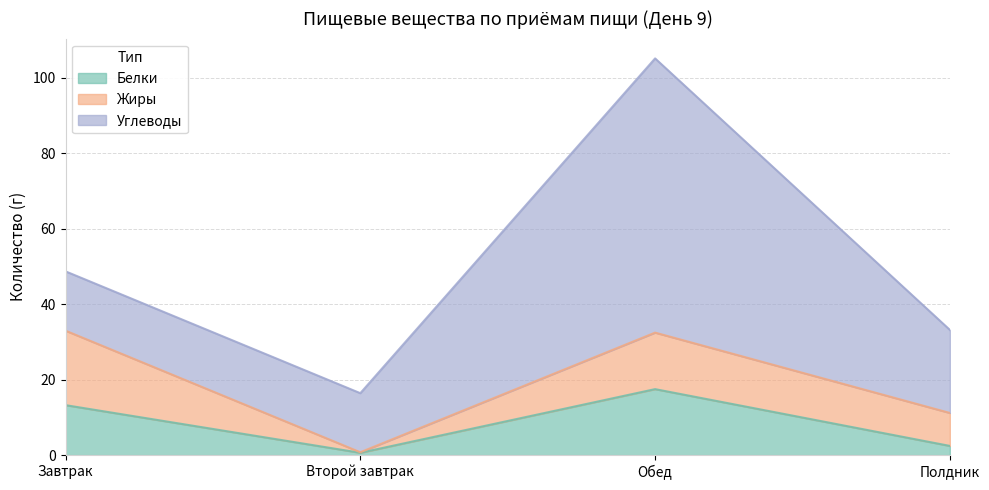

How many lines are shown in the chart?

3